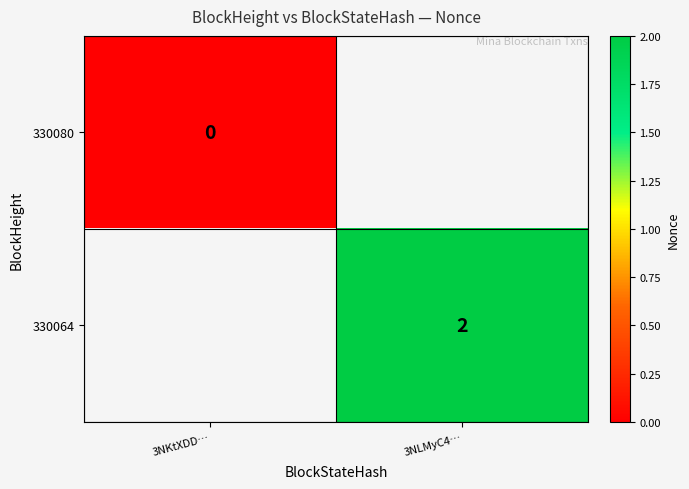

What is the total value across all series at 3NLMyC4…?

1